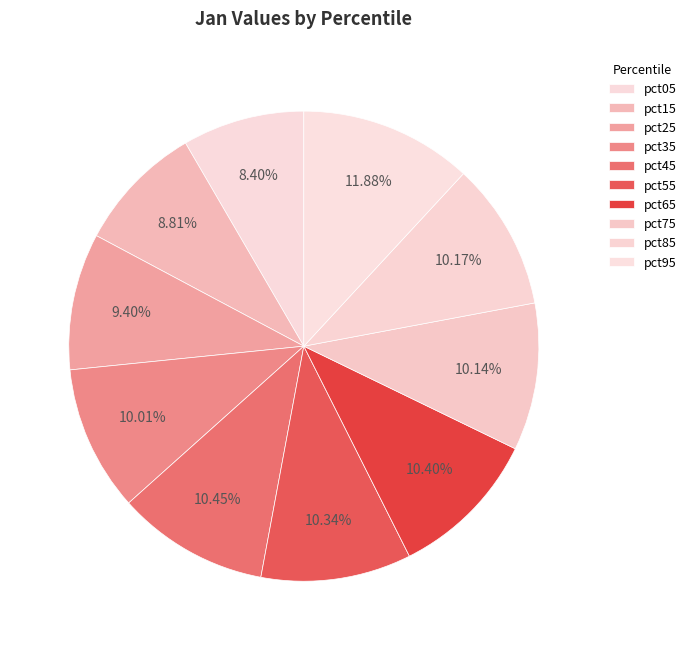

To the nearest percent, what portion does pct75 represent?

10%